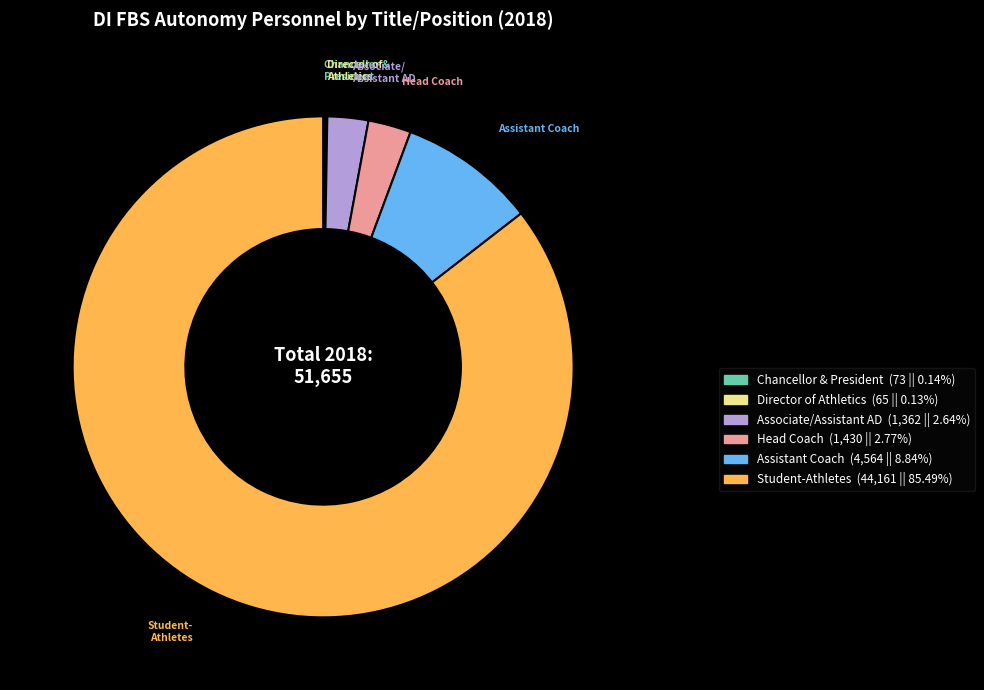

Does any single category account for the majority?

Yes